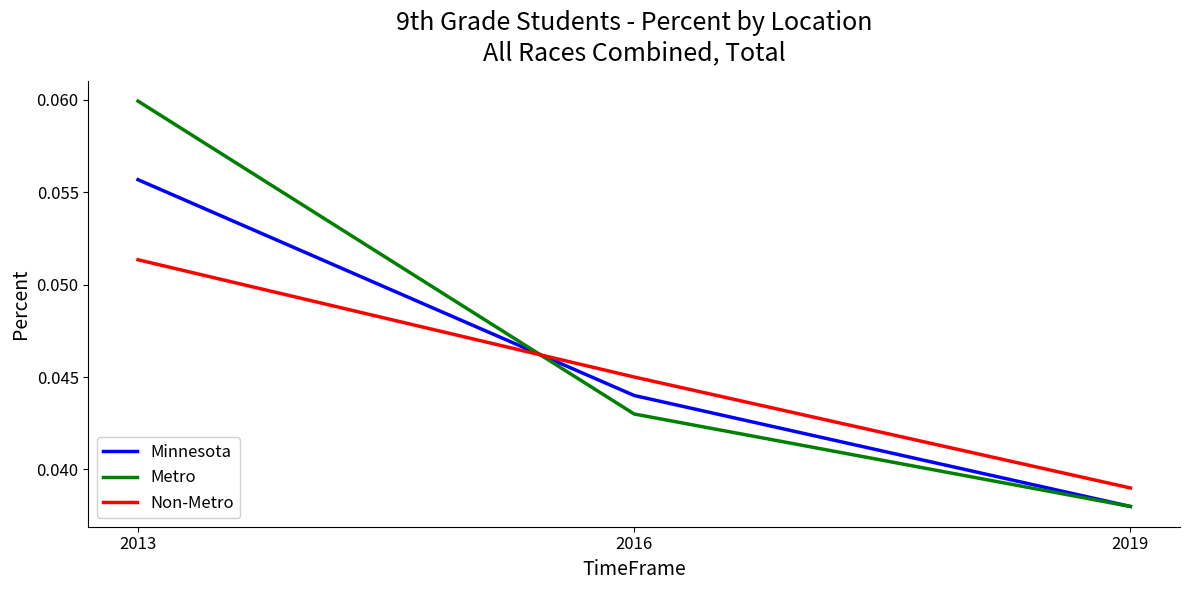

Between 2013 and 2016, which series saw the biggest shift?

Metro